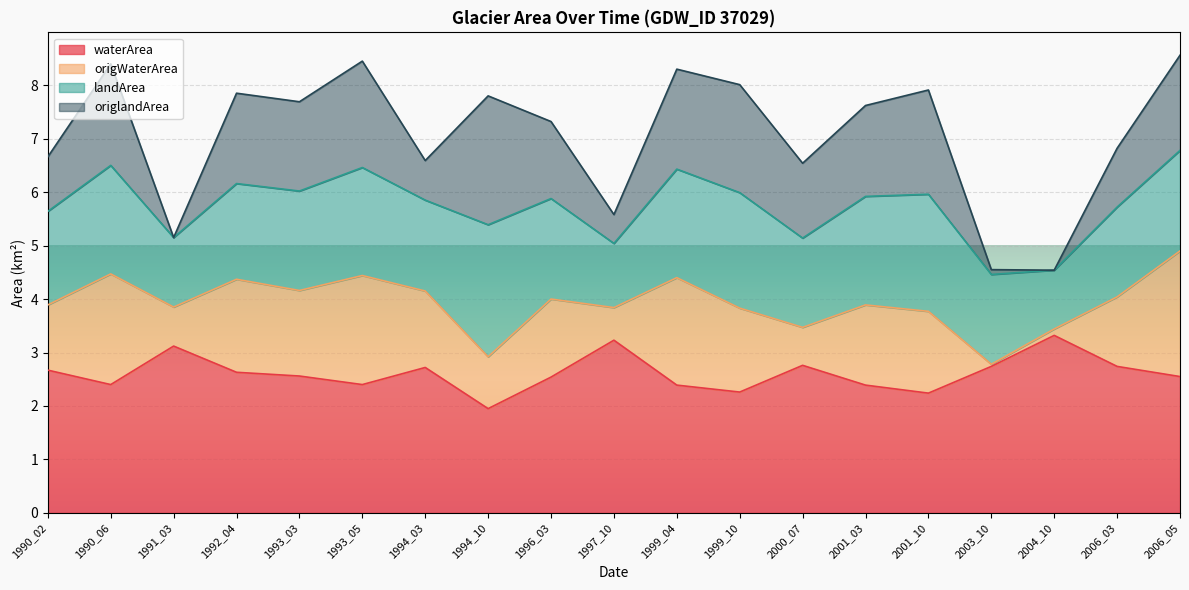

What is the difference between the waterArea values at 1992_04 and 2006_05?

0.1